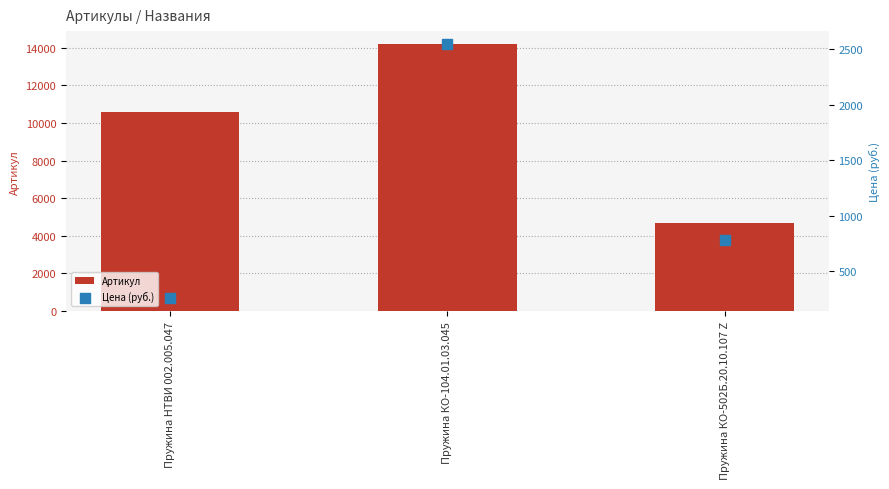

What are all the series names shown in the legend?

Артикул, Цена (руб.)